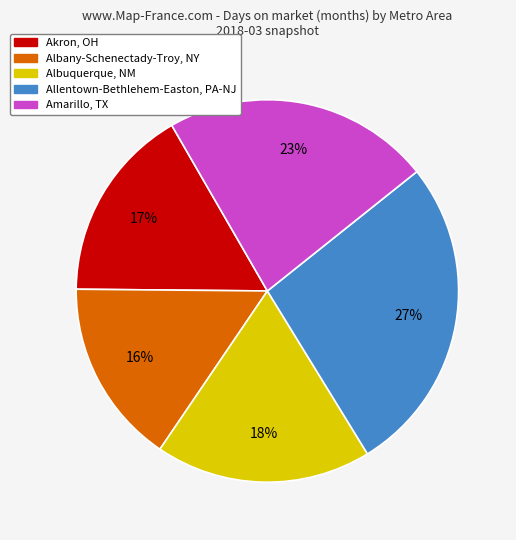

To the nearest percent, what is the average slice percentage?

20%